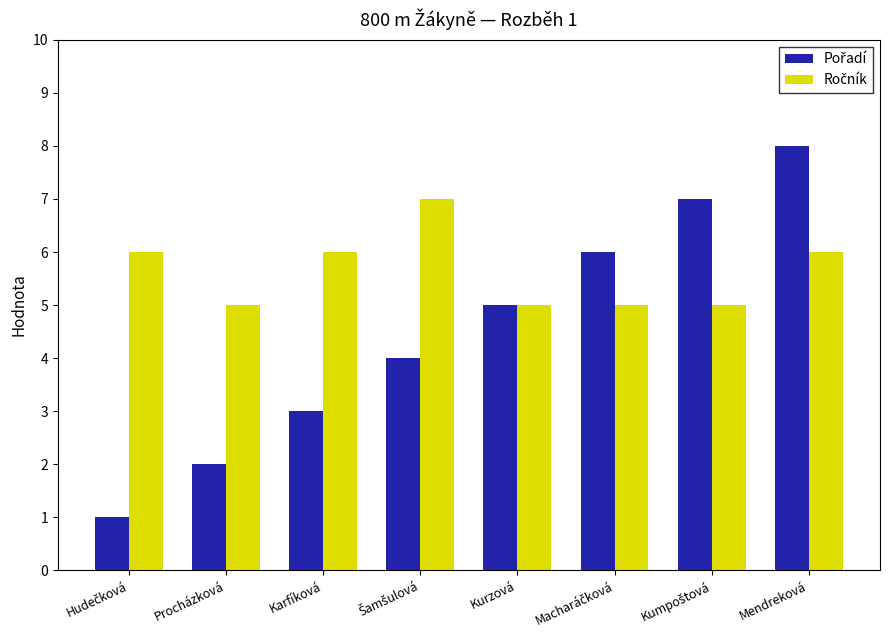

At which category is the sum across all series the highest?

Mendreková